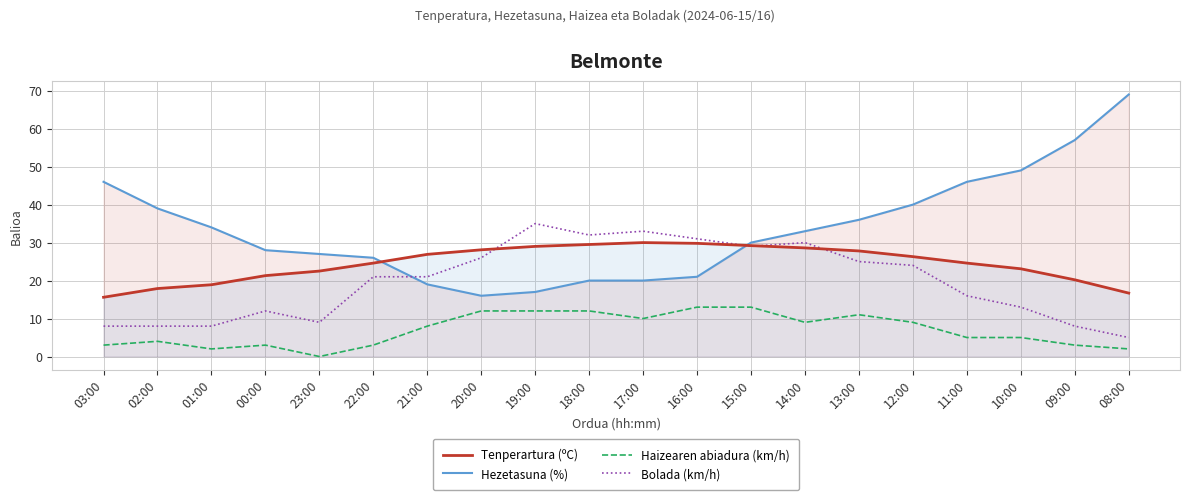

After their last crossing, which series has the higher values: Hezetasuna (%) or Bolada (km/h)?

Hezetasuna (%)